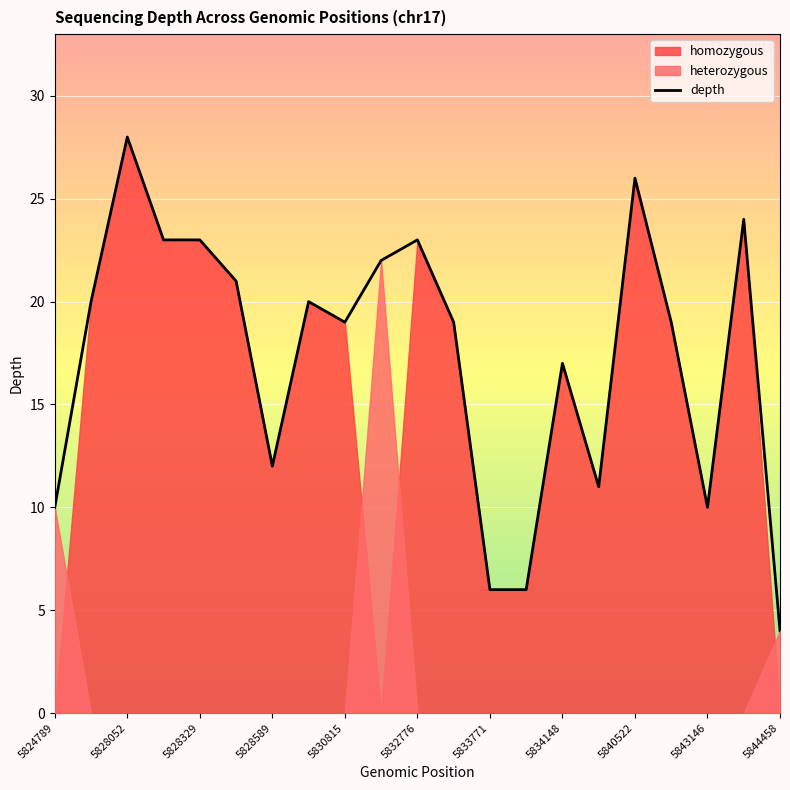

What is the label of the 21st point from the right?

5824789